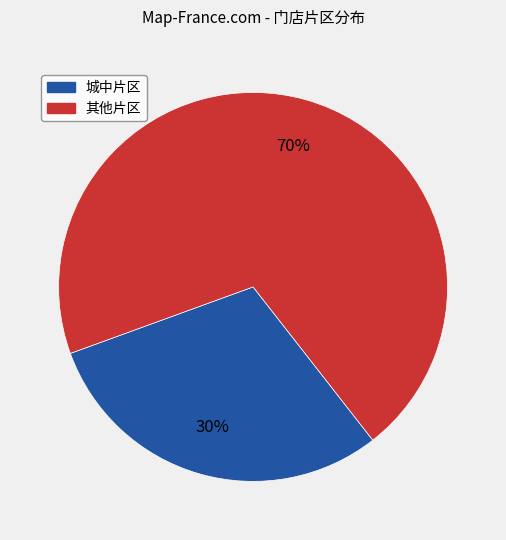

How many slices are in this pie chart?

2